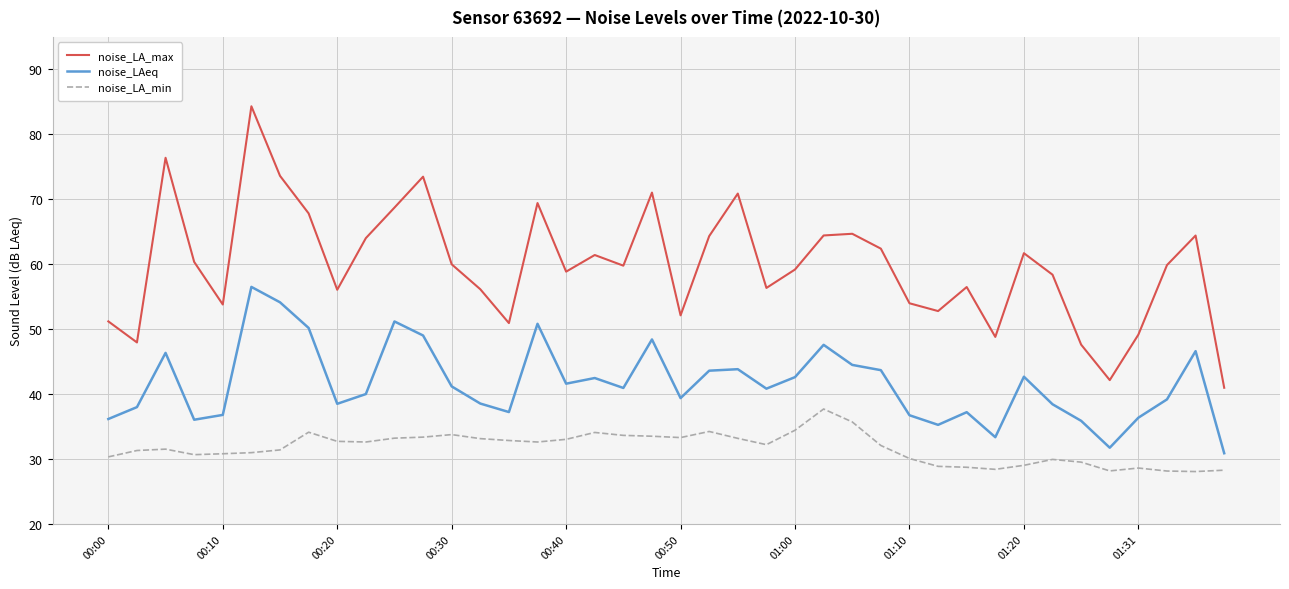

What is the minimum value for noise_LA_max?

41.0